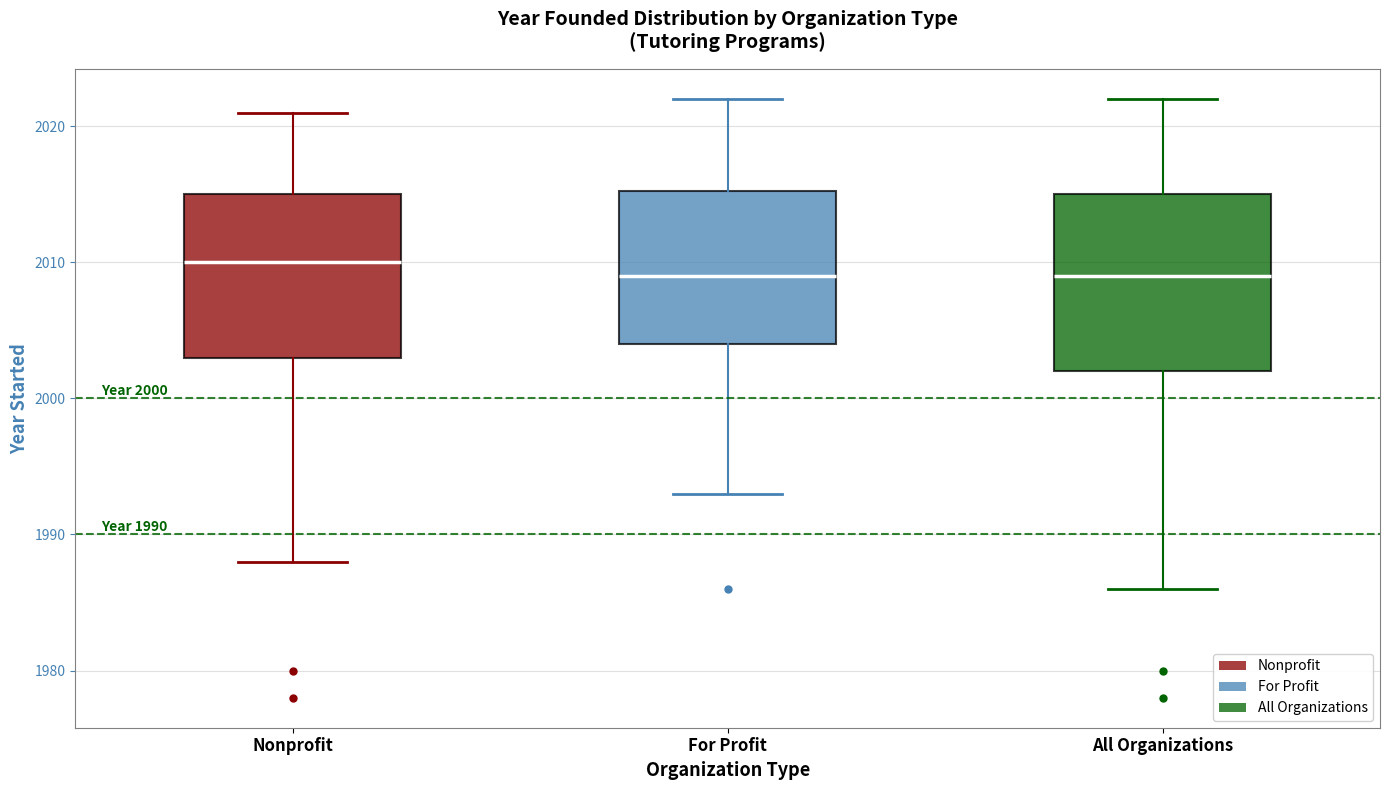

Which box's median line is the highest?

Nonprofit